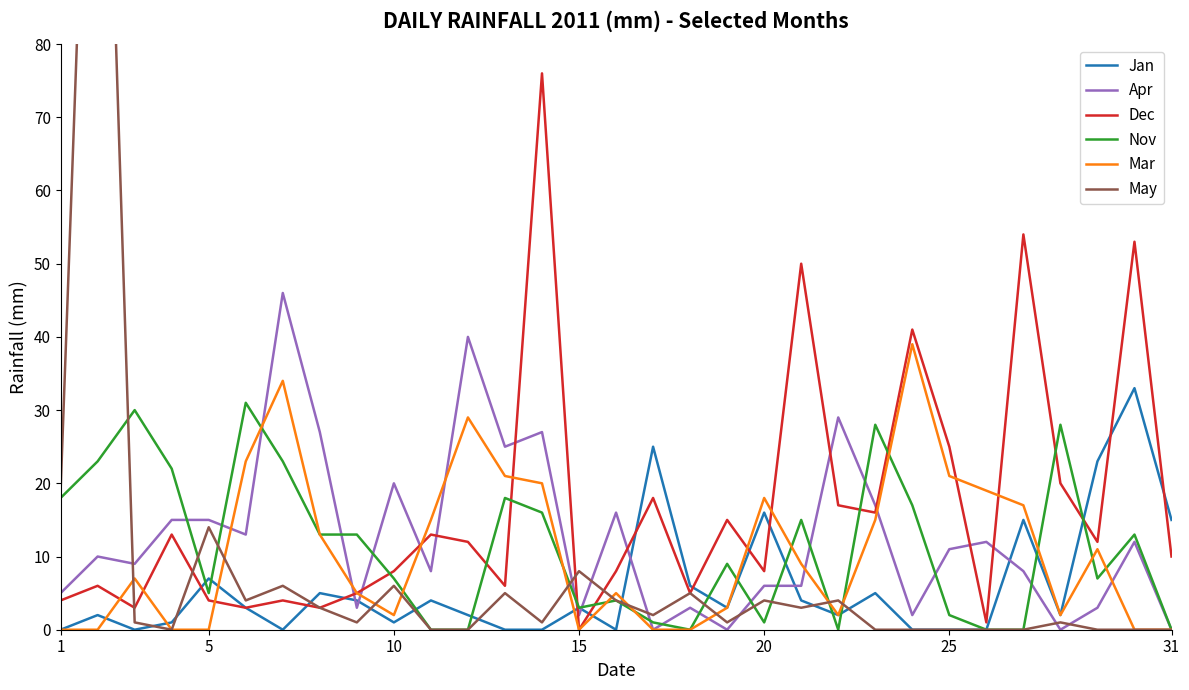

Reading right to left, extract all data points from this chart.

Jan: 15	33	23	2	15	0	0	0	5	2	4	16	3	6	25	0	3	0	0	2	4	1	4	5	0	3	7	1	0	2	0
Apr: 0	12	3	0	8	12	11	2	17	29	6	6	0	3	0	16	2	27	25	40	8	20	3	27	46	13	15	15	9	10	5
Dec: 10	53	12	20	54	1	25	41	16	17	50	8	15	5	18	8	0	76	6	12	13	8	5	3	4	3	4	13	3	6	4
Nov: 0	13	7	28	0	0	2	17	28	0	15	1	9	0	1	4	3	16	18	0	0	7	13	13	23	31	5	22	30	23	18
Mar: 0	0	11	2	17	19	21	39	15	2	9	18	3	0	0	5	0	20	21	29	15	2	5	13	34	23	0	0	7	0	0
May: 0	0	0	1	0	0	0	0	0	4	3	4	1	5	2	4	8	1	5	0	0	6	1	3	6	4	14	0	1	158	19